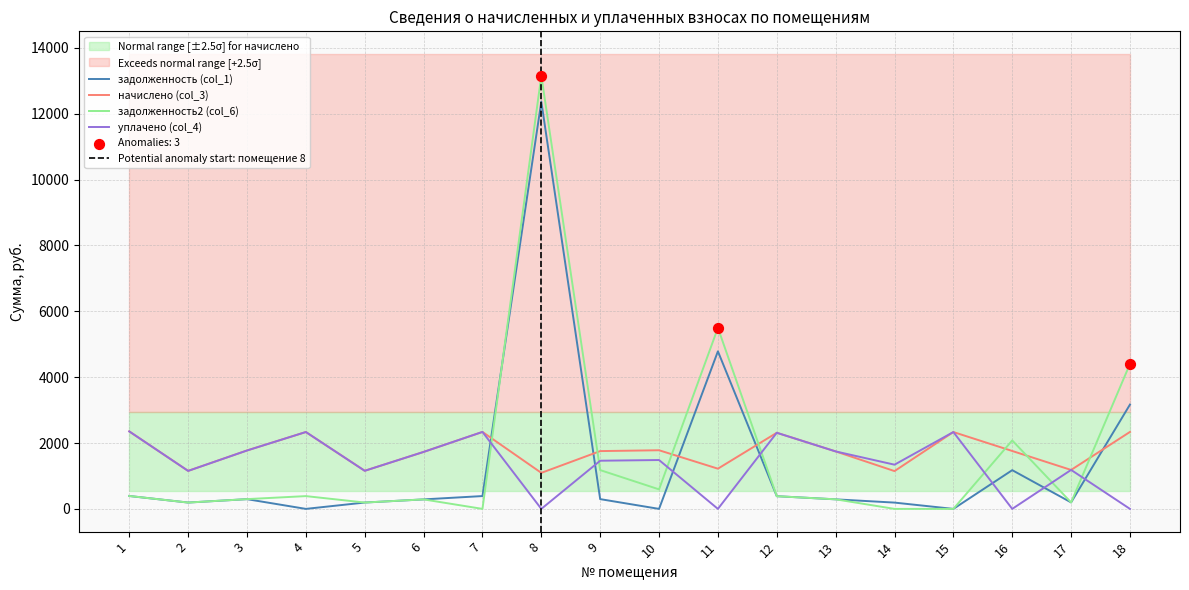

Which series has the widest spread of Y values?

задолженность2 (col_6)